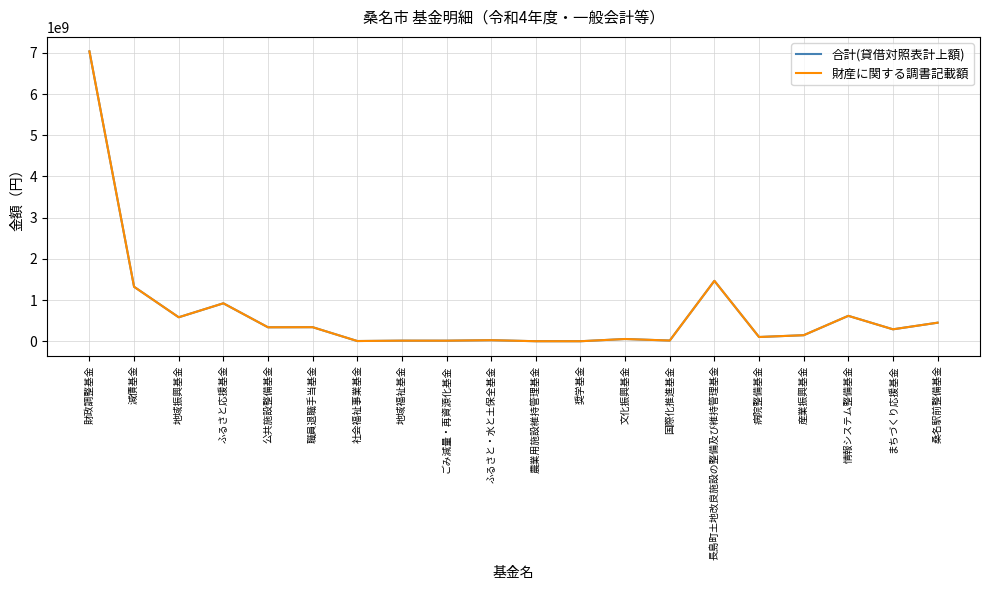

What is the sum of all 財産に関する調書記載額 values?

13741546000